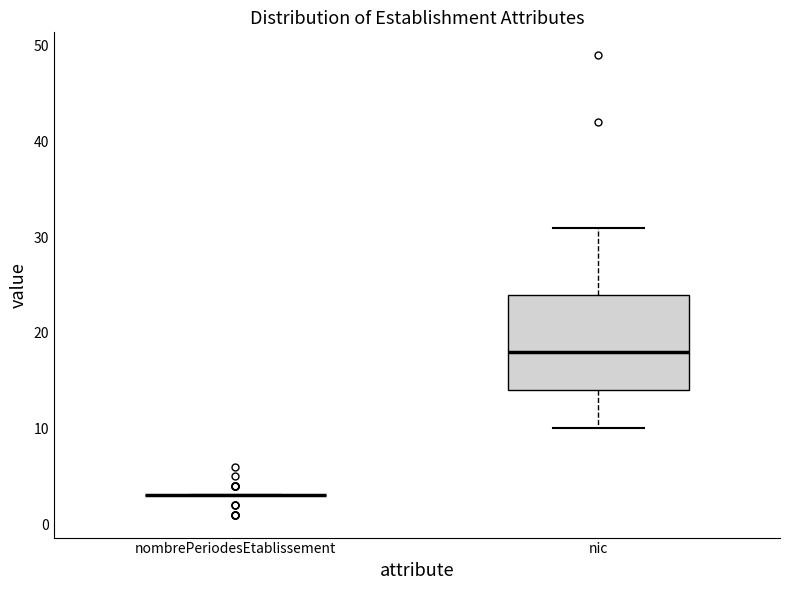

Where does the upper whisker of the box for nic end on the y-axis? The values are not printed on the chart, so give them approximately, as read against the axis.

31